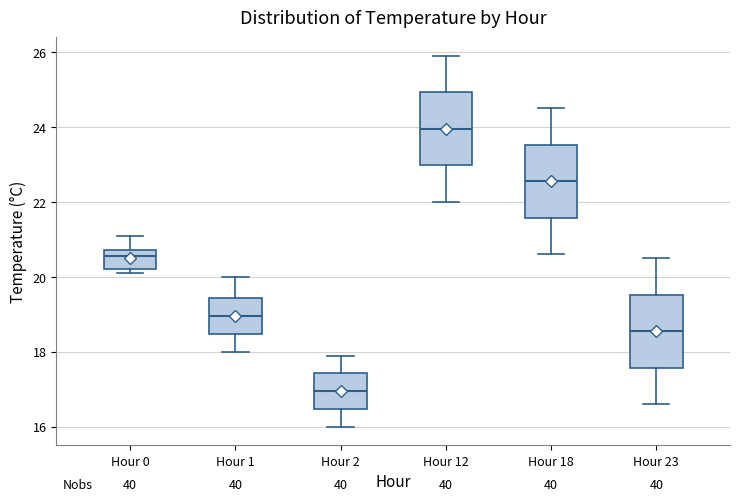

Where does the median line of the box for Hour 1 sit on the y-axis? The values are not printed on the chart, so give them approximately, as read against the axis.

19.0